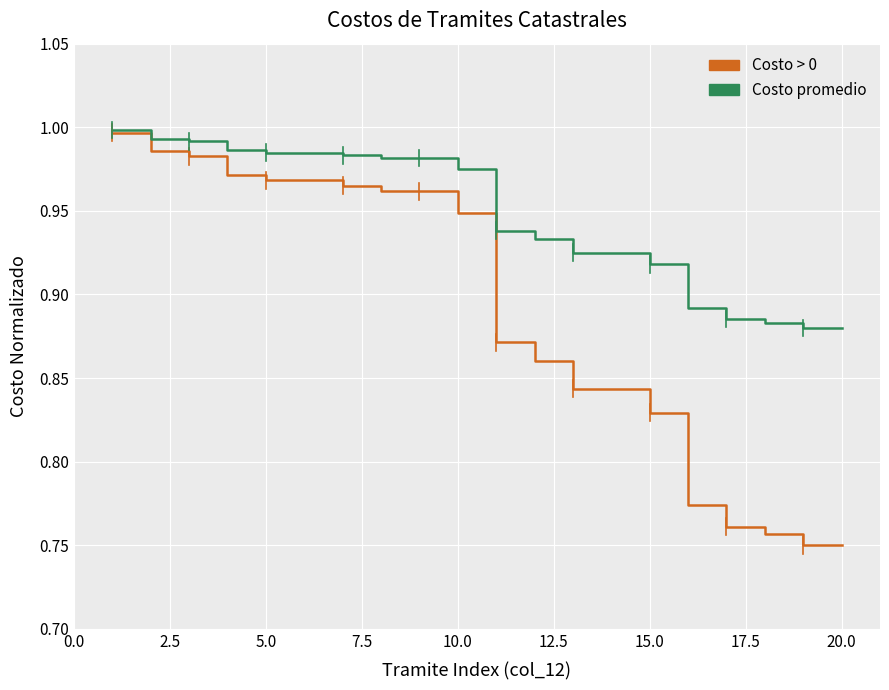

List the series in order of their overall mean, highest first.

Costo promedio, Costo > 0